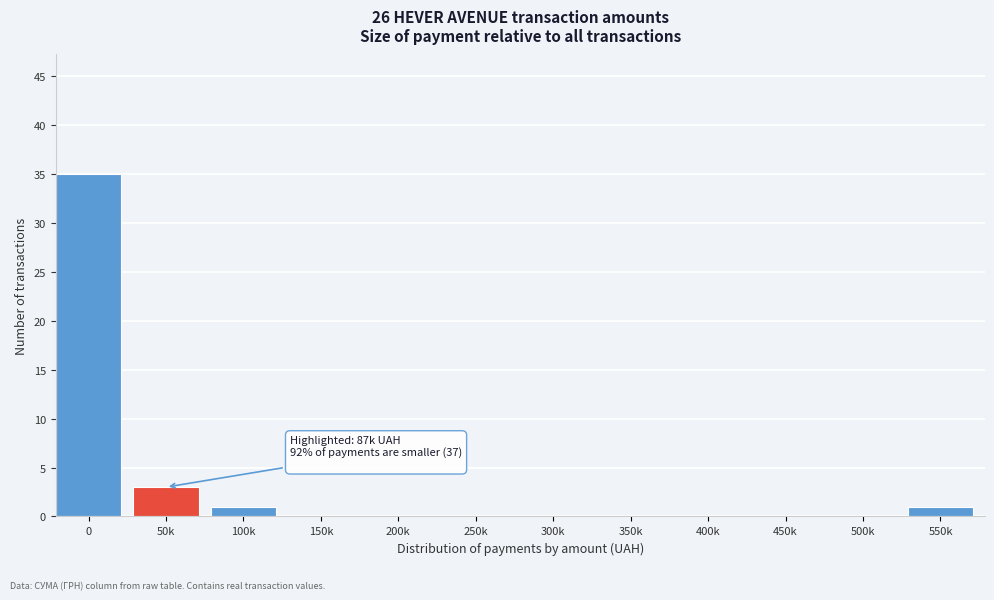

Reading right to left, list all the values displayed in this chart.

550k=1	500k=0	450k=0	400k=0	350k=0	300k=0	250k=0	200k=0	150k=0	100k=1	50k=3	0=35